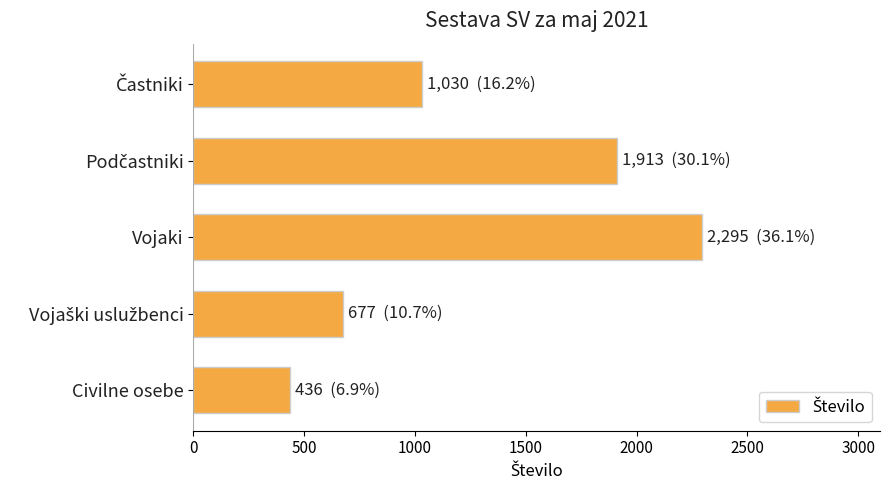

How many distinct data groups are displayed?

1